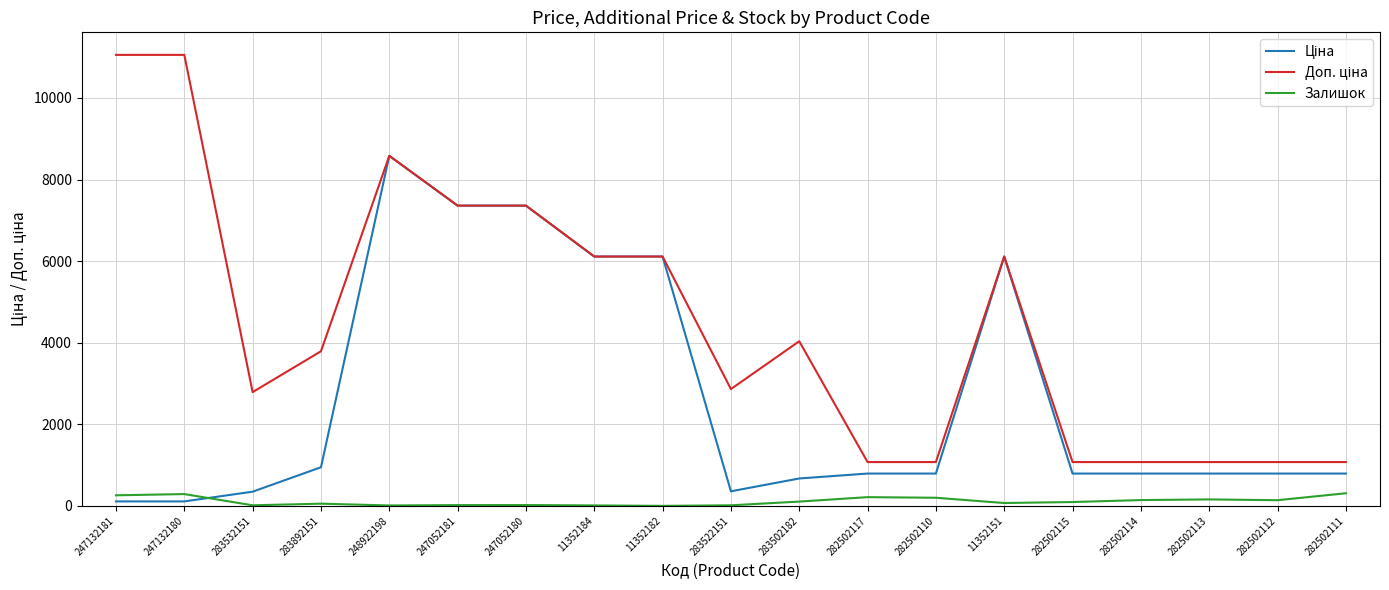

At how many categories does at least one series exceed 613?

19